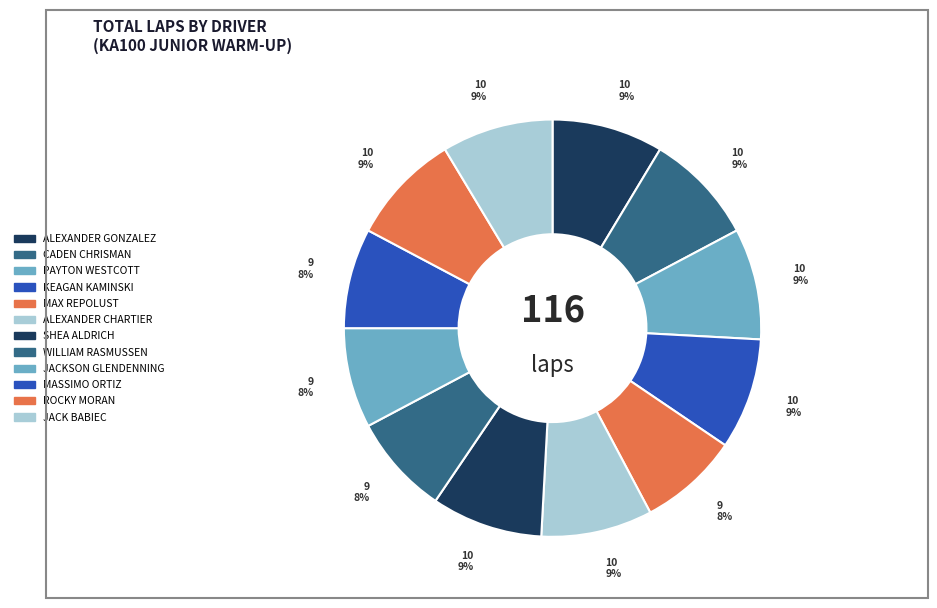

Is there any slice that represents more than half of the pie?

No